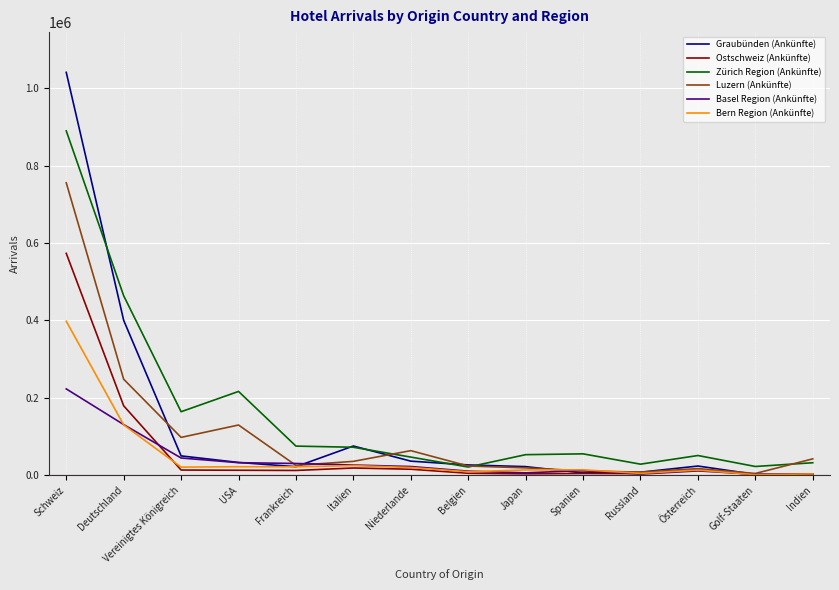

What position from the right is Österreich?

3